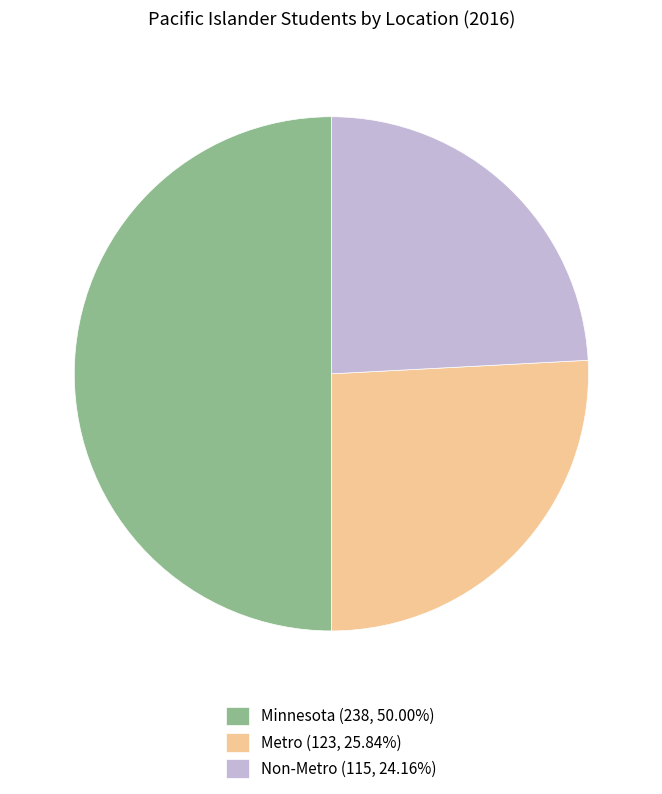

The Metro slice represents 40% of the pie. True or false?

False